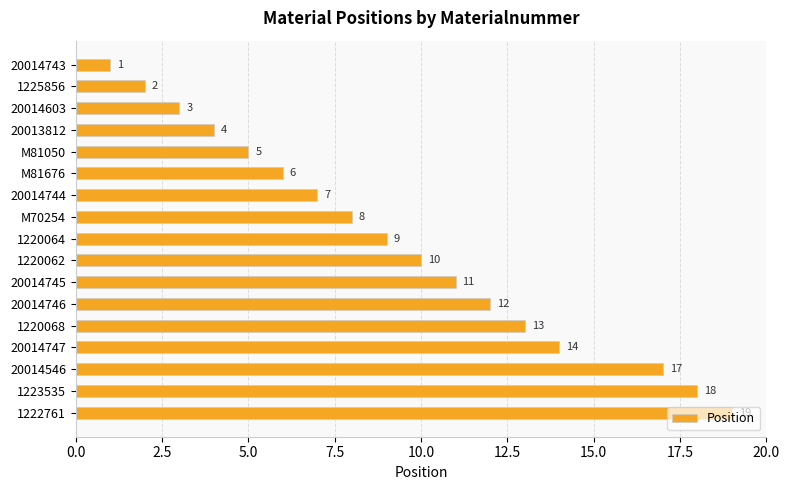

What is the value of the 4th bar from the top?

4